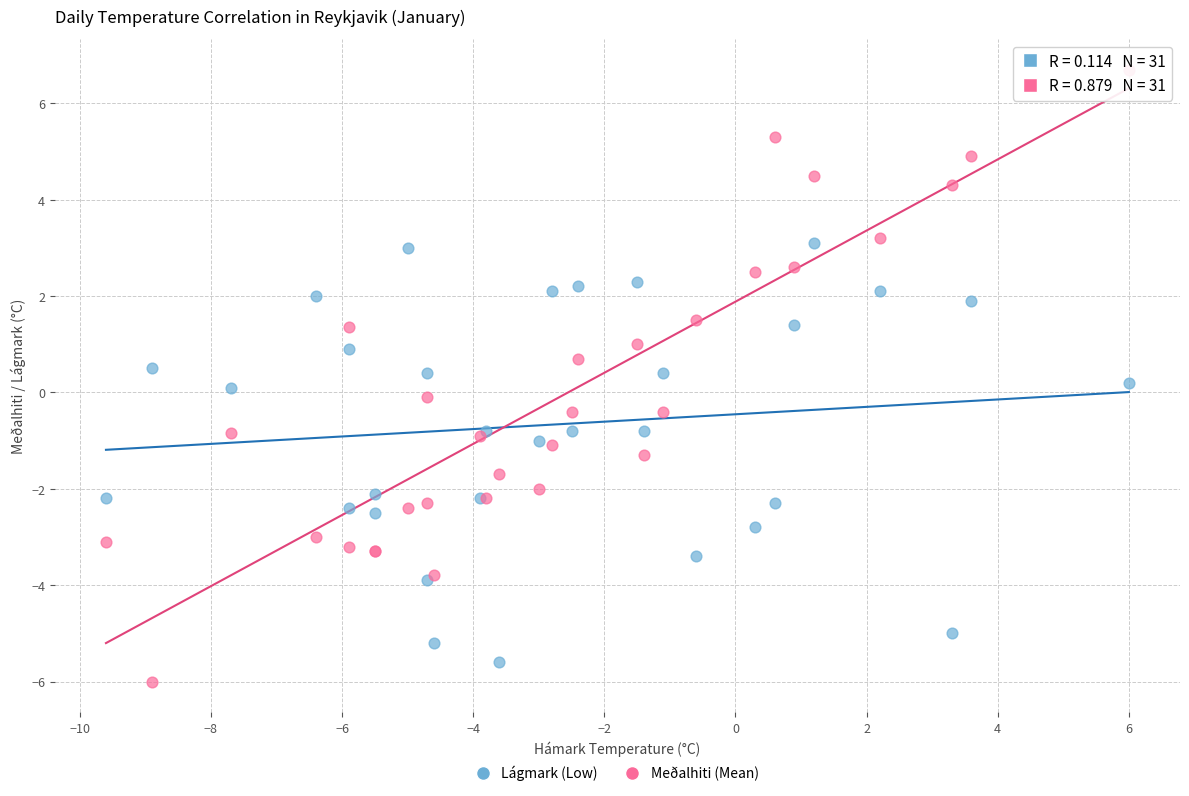

Which series reaches the maximum Y coordinate?

Meðalhiti (Mean)